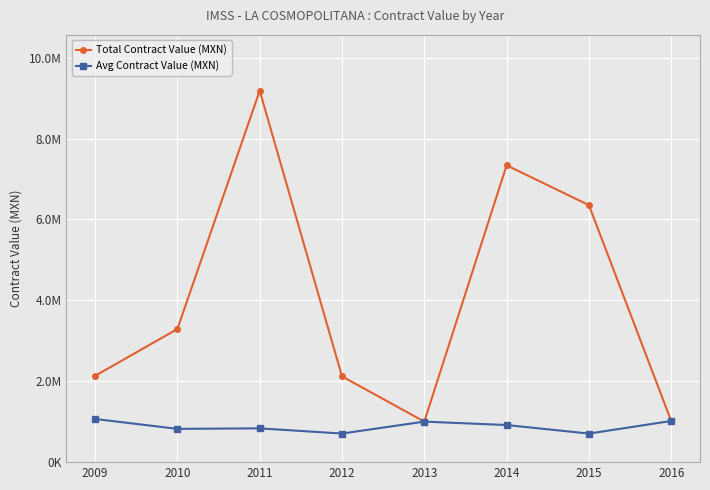

Rank the series by their average value, from lowest to highest.

Avg Contract Value (MXN), Total Contract Value (MXN)